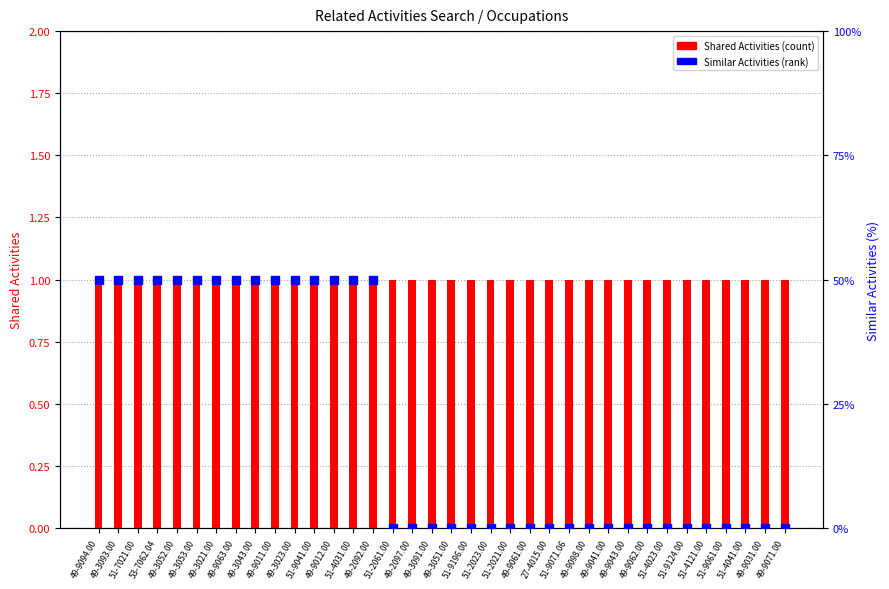

Is the value of Shared Activities at 49-9031.00 greater than the value of Similar Activities at 51-4023.00?

Yes